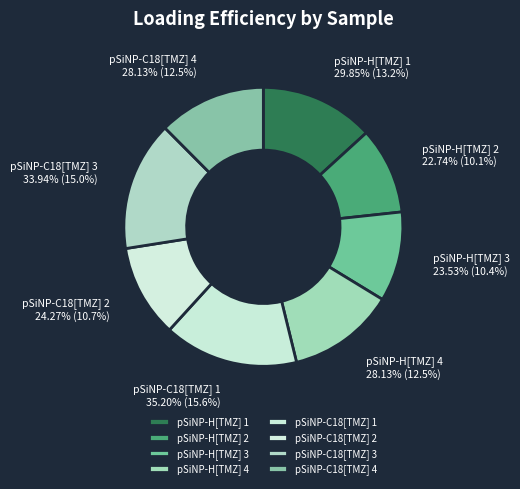

What percentage is the pSiNP-C18[TMZ] 3 slice, to the nearest percent?

15%